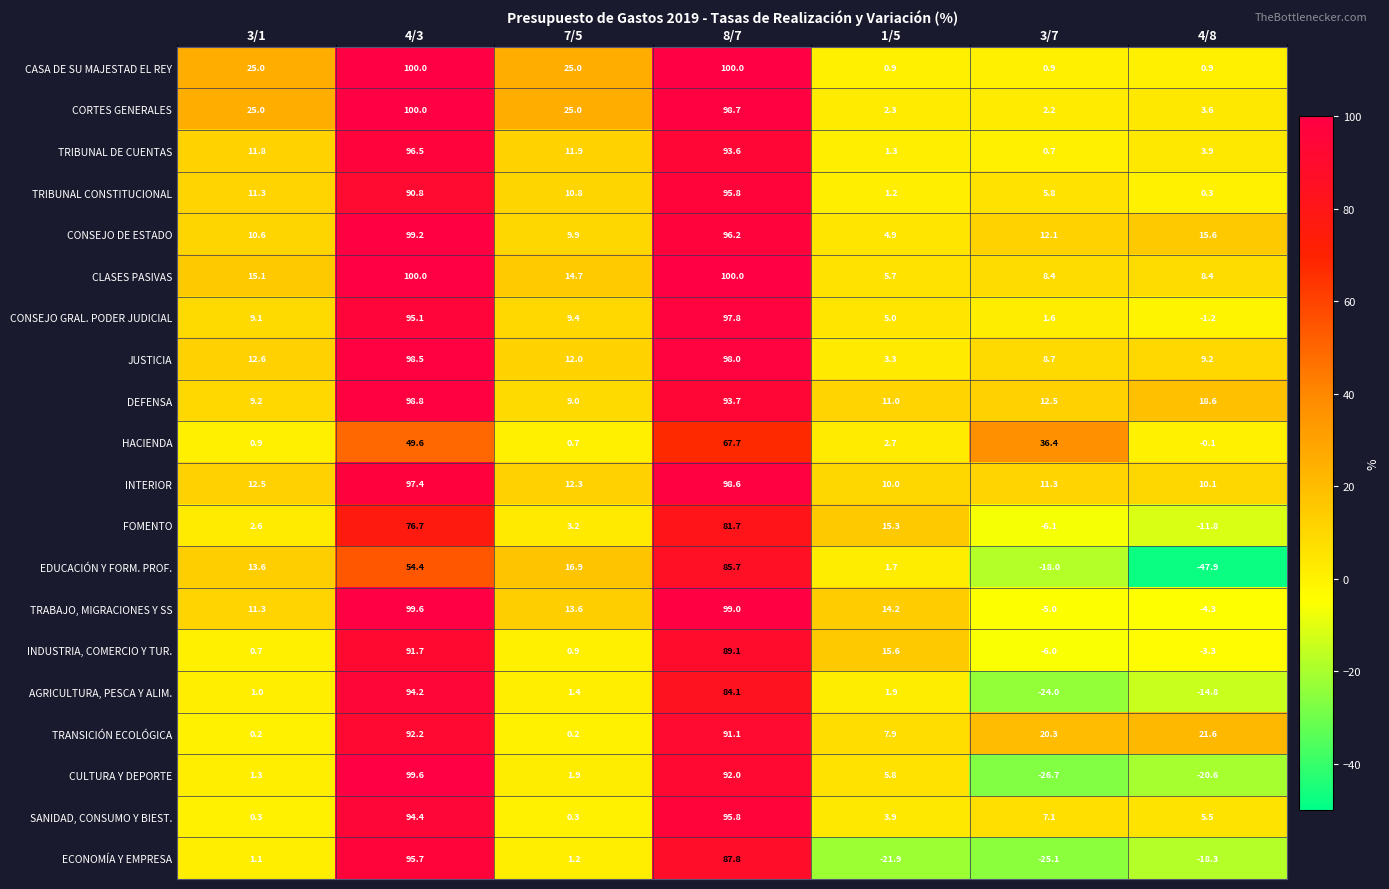

Which series changed the most between 8/7 and 1/5?

ECONOMÍA Y EMPRESA